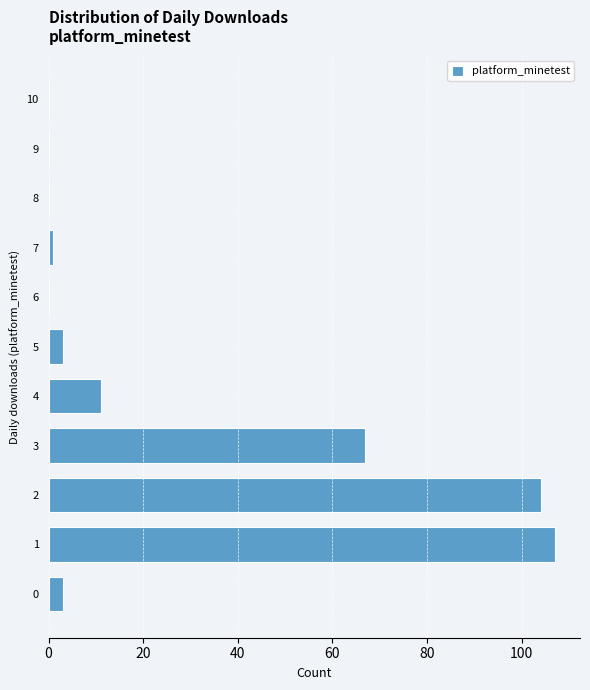

Reading bottom to top, extract all data points from this chart.

0=3	1=107	2=104	3=67	4=11	5=3	6=0	7=1	8=0	9=0	10=0